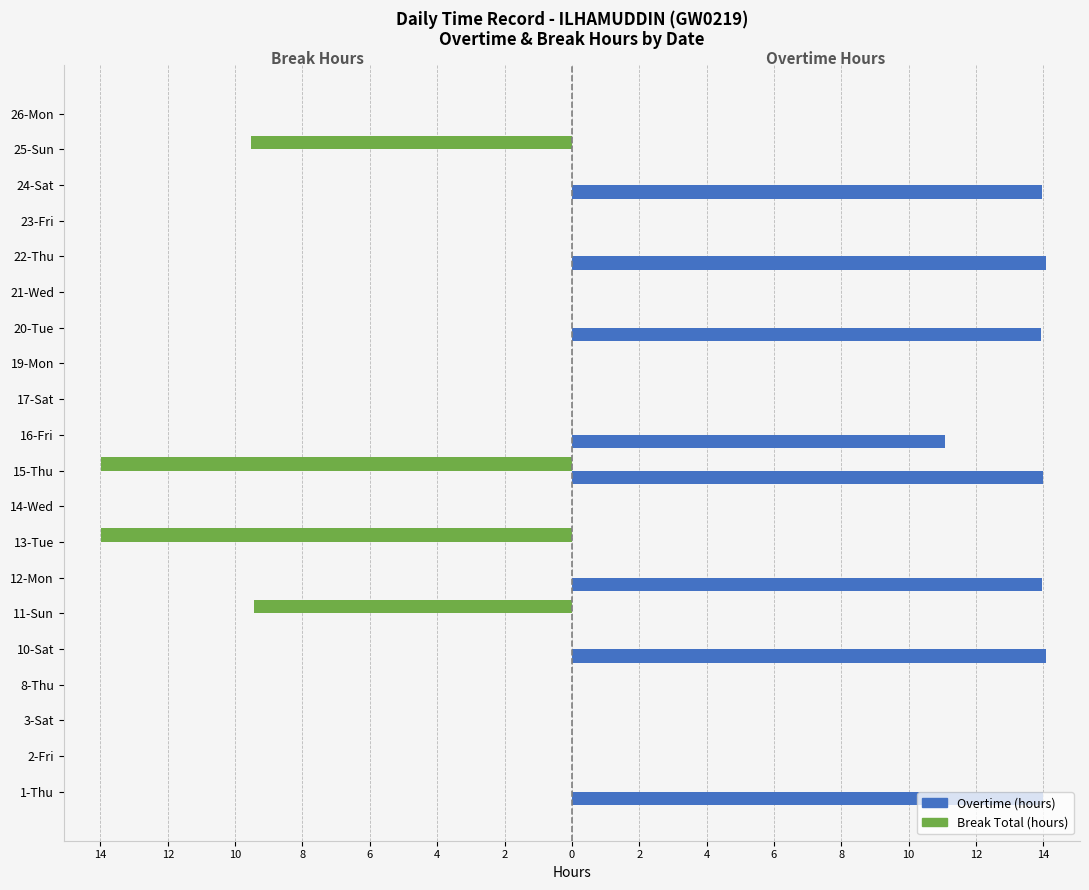

Reading left to right, what are all the values shown in this chart?

Overtime (hours): 14.0	0.0	0.0	0.0	14.1	0.0	14.0	0.0	0.0	14.0	11.1	0.0	0.0	13.9	0.0	14.1	0.0	14.0	0.0	0.0
Break Total (hours): 0.0	0.0	0.0	0.0	0.0	-9.4	0.0	-14.0	0.0	-14.0	0.0	0.0	0.0	0.0	0.0	0.0	0.0	0.0	-9.5	0.0